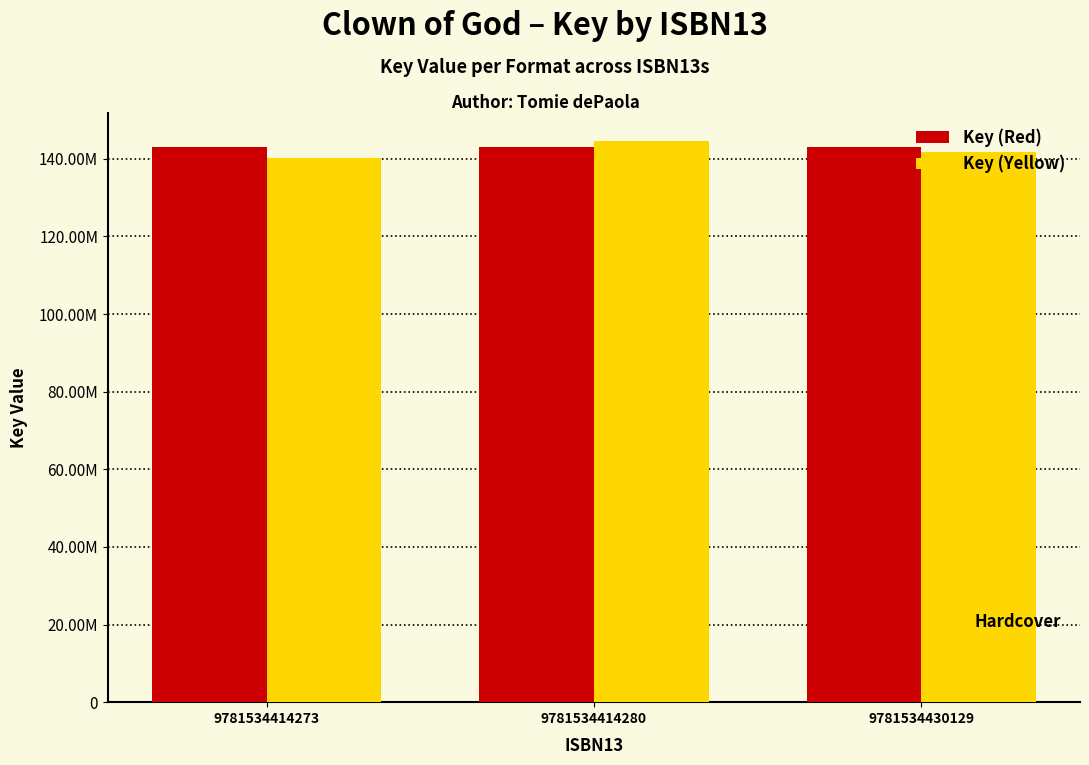

What is the value of the Key (Red) bar at the 2nd from the left?

143153424.0